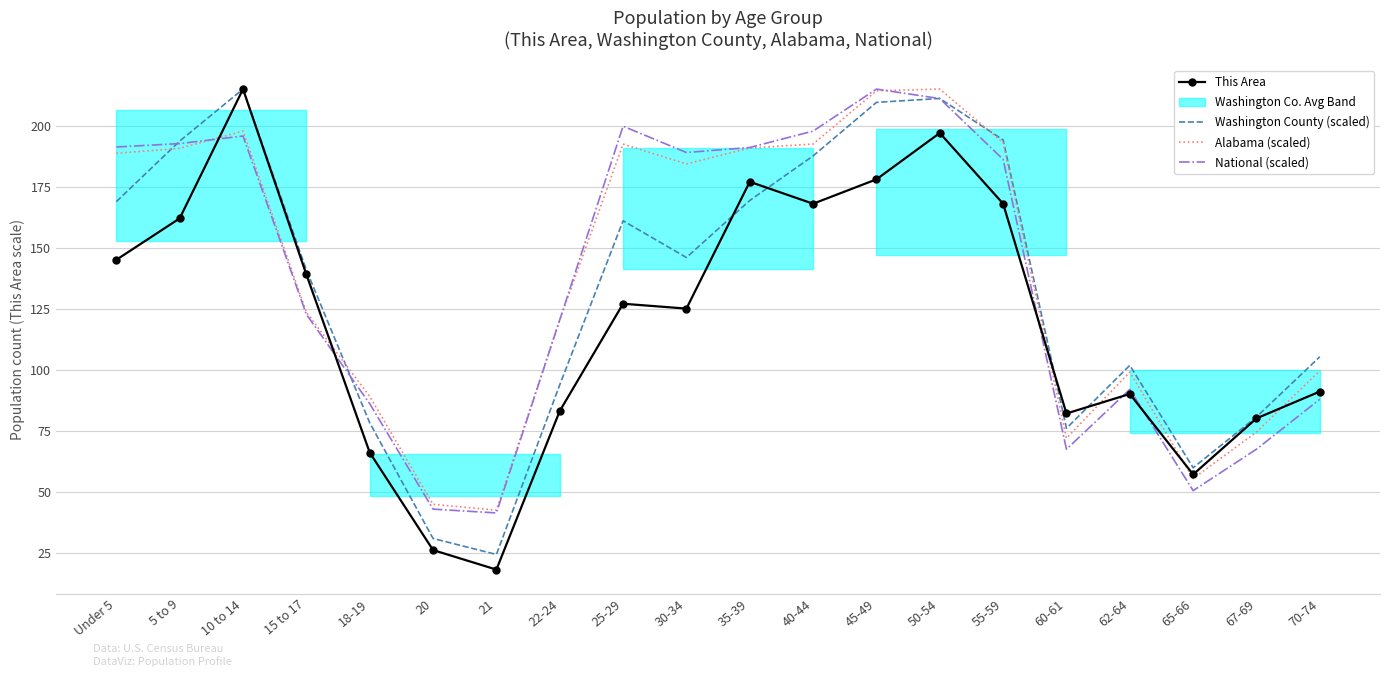

Rank the series at 18-19 from highest to lowest value.

Alabama (scaled), National (scaled), Washington County (scaled), This Area